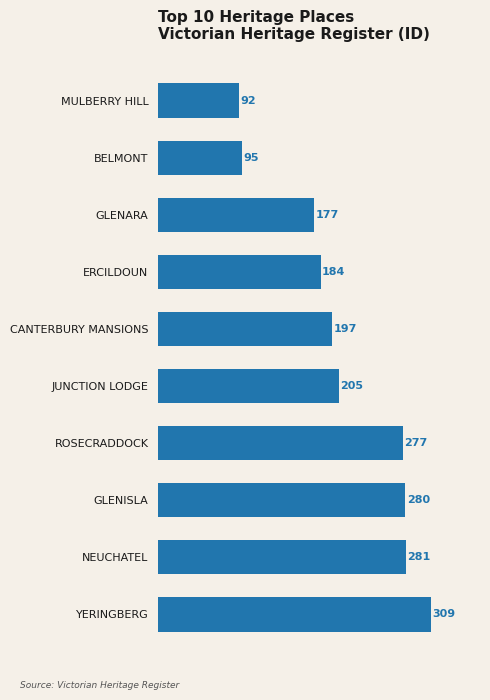

How many bars are there in total?

10